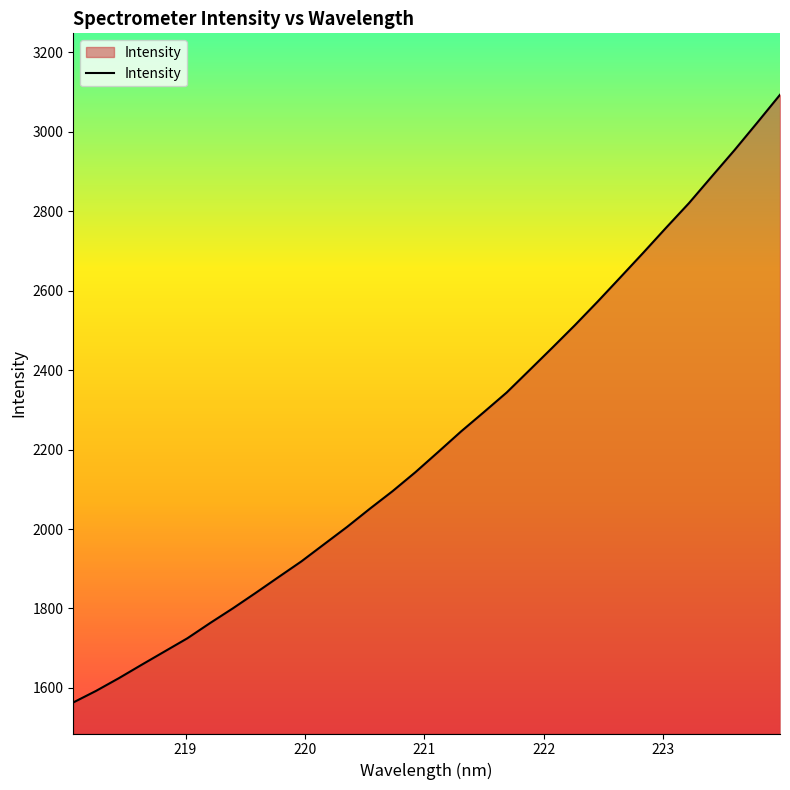

What is the difference between the maximum and minimum values?

1529.7